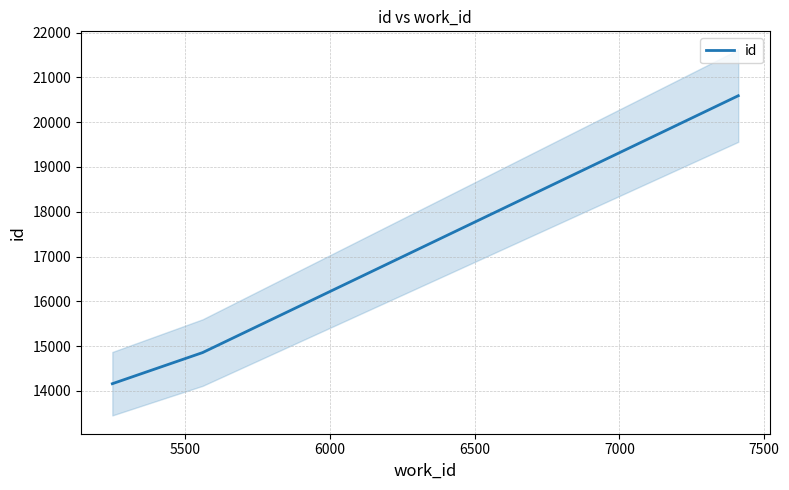

What is the highest value of the id series?

20589